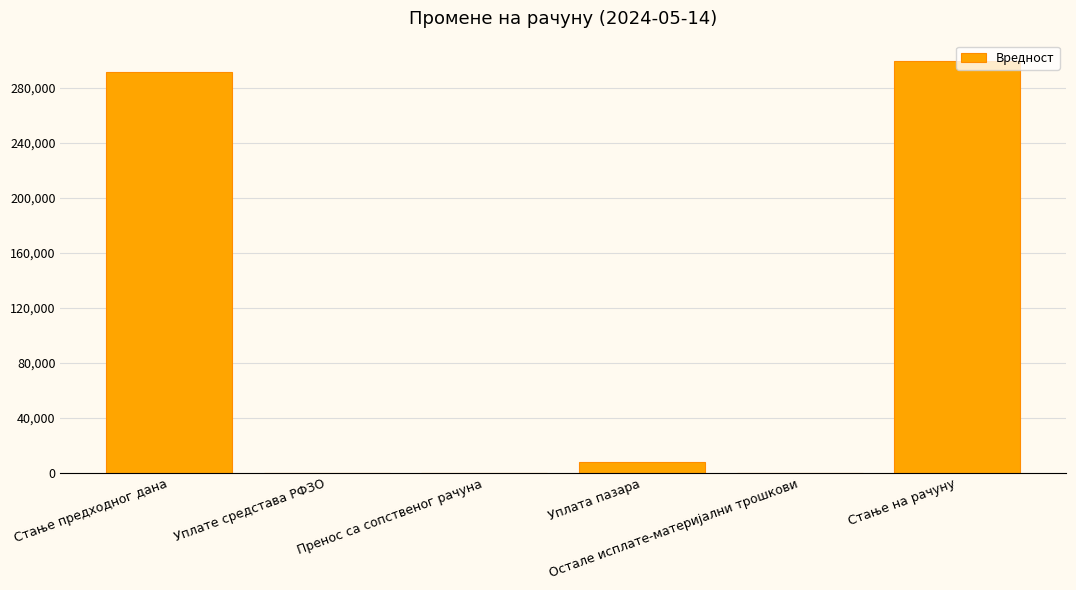

Reading left to right, list all the values displayed in this chart.

Стање предходног дана=291377.7	Уплате средстава РФЗО=0.0	Пренос са сопственог рачуна=0.0	Уплата пазара=7710.0	Остале исплате-материјални трошкови=0.0	Стање на рачуну=299087.7